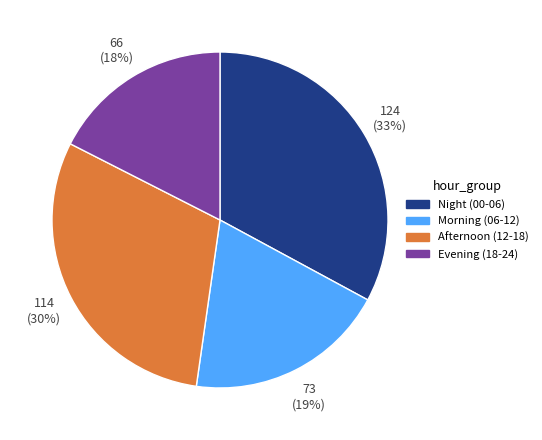

How many slices are in this pie chart?

4